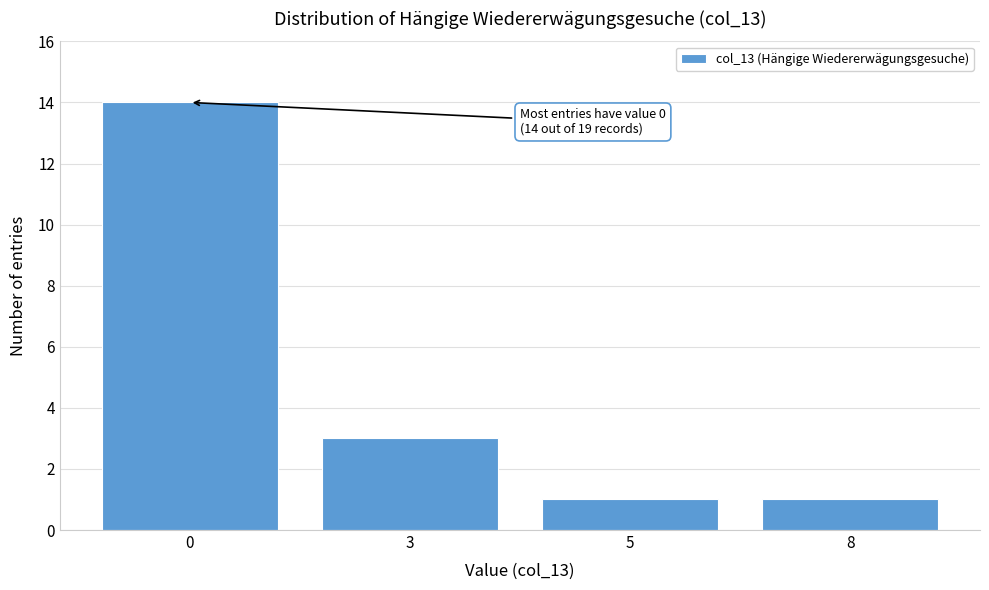

Reading left to right, transcribe all the data shown in this chart.

0=14	3=3	5=1	8=1